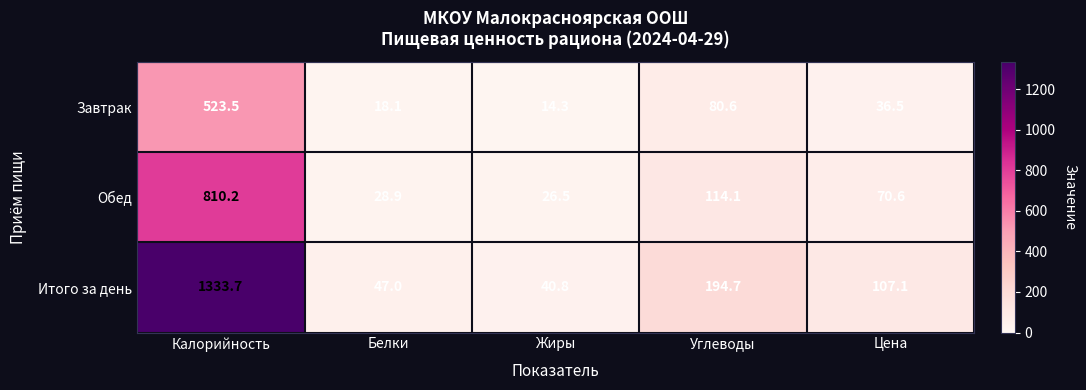

Count the number of data series in this chart.

3